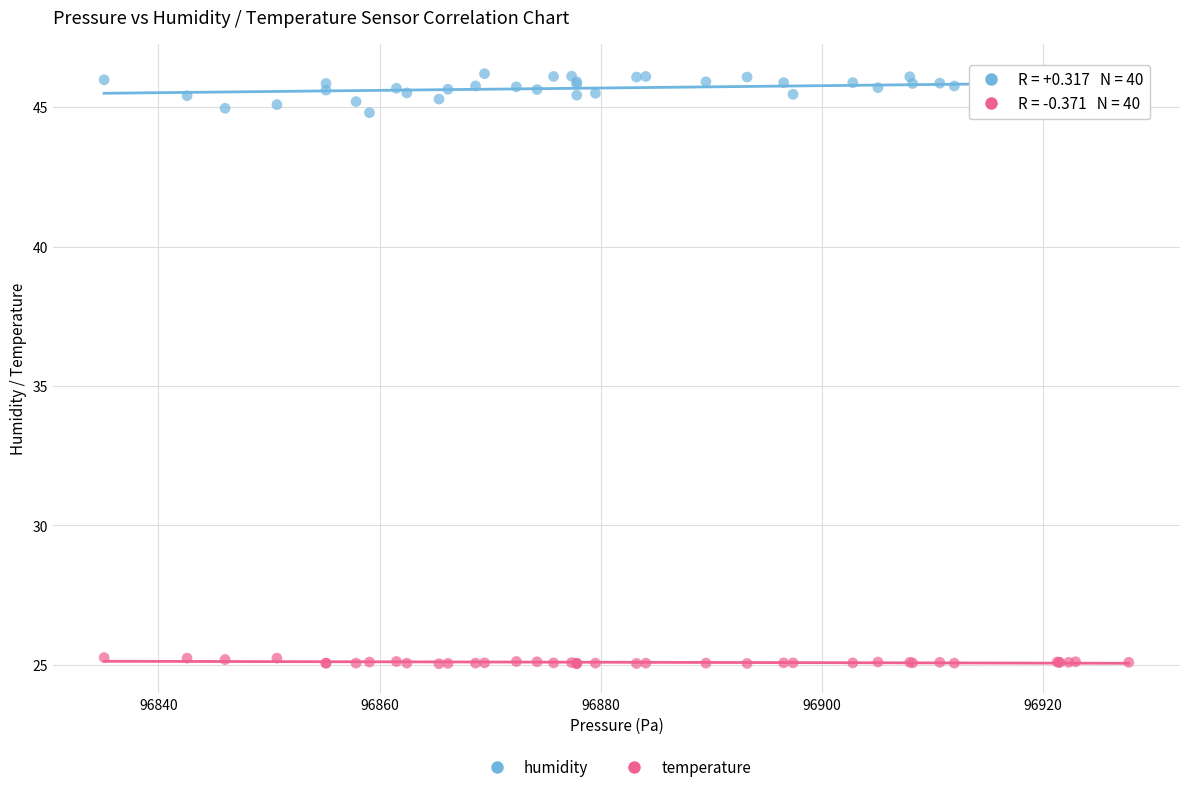

Which series reaches the minimum Y coordinate?

temperature